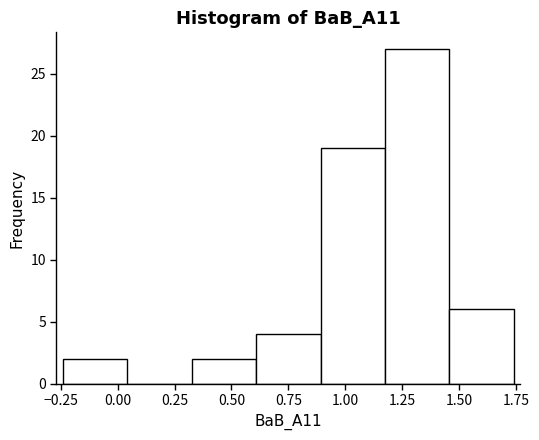

Reading left to right, list every bar in this chart as the range it spans on the x-axis followed by its height. Neither the bar edges nor the heights are printed on the chart, so give them approximately, as read against the axes.

-0.25 to 0.05: 2
0.05 to 0.35: 0
0.35 to 0.60: 2
0.60 to 0.90: 4
0.90 to 1.15: 19
1.15 to 1.45: 27
1.45 to 1.75: 6